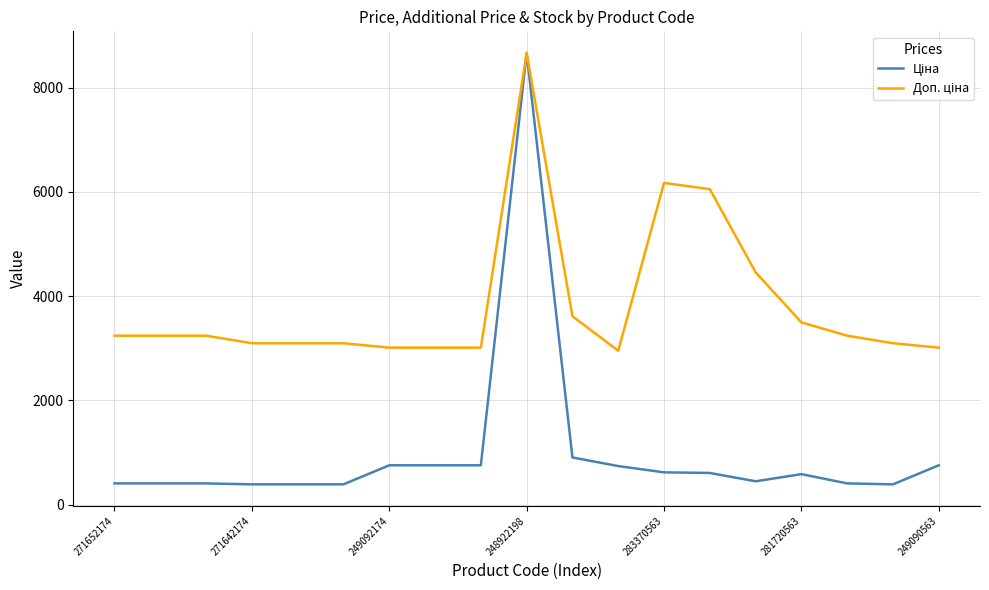

At which category does the chart reach its peak across all series?

248922198